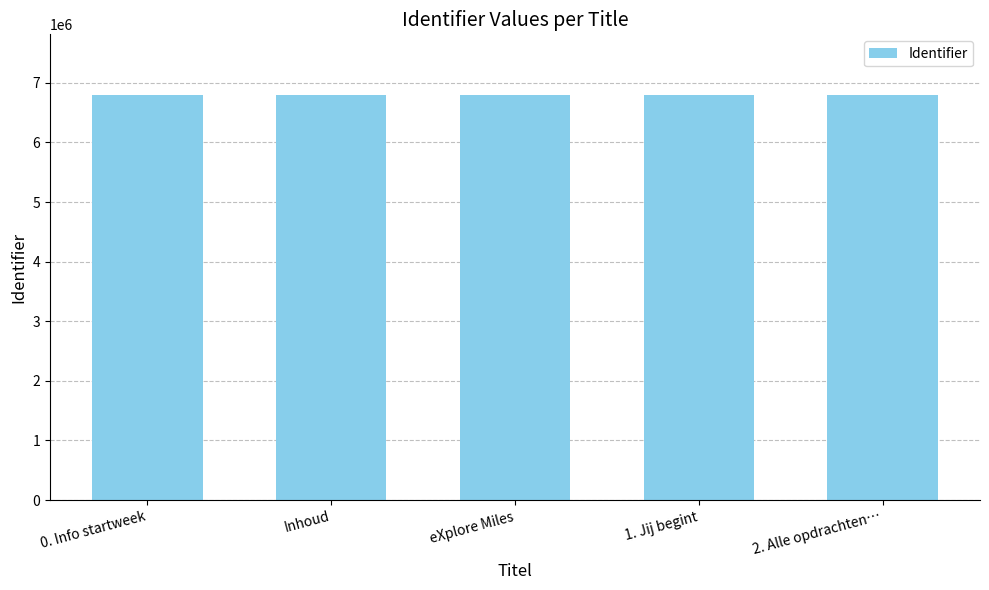

How many series are shown in this chart?

1